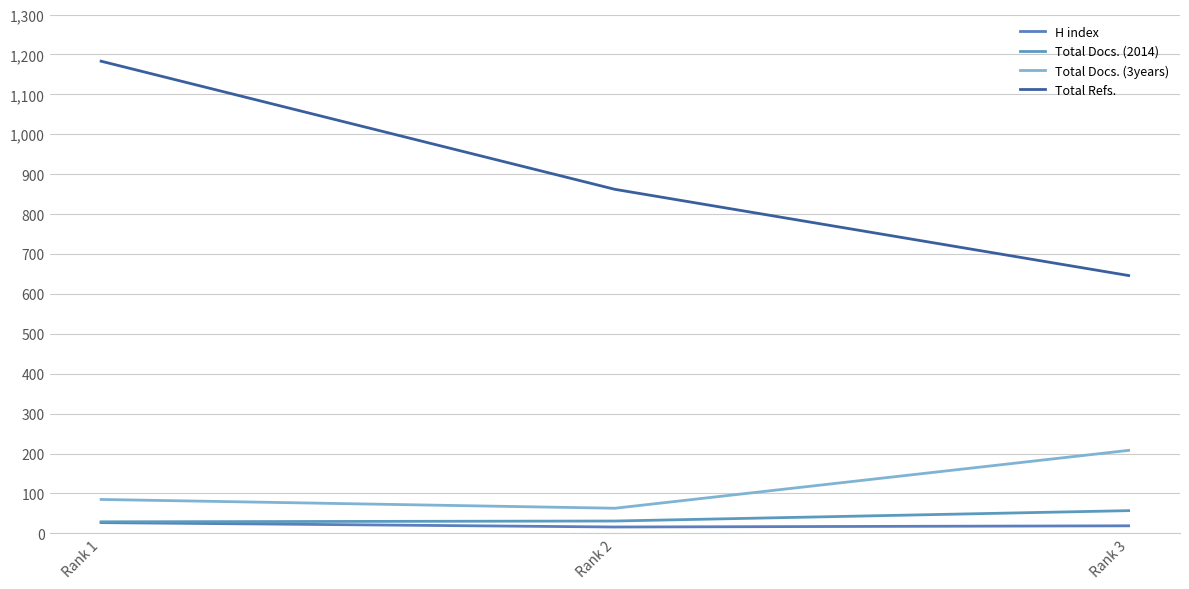

What is the value of the Total Docs. (2014) point at the 2nd from the left?

31